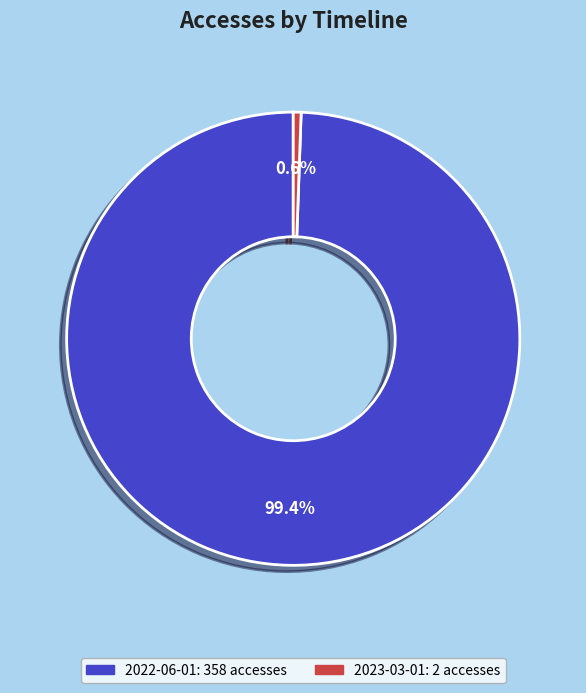

What percentage is the 2023-03-01 slice, to the nearest percent?

1%